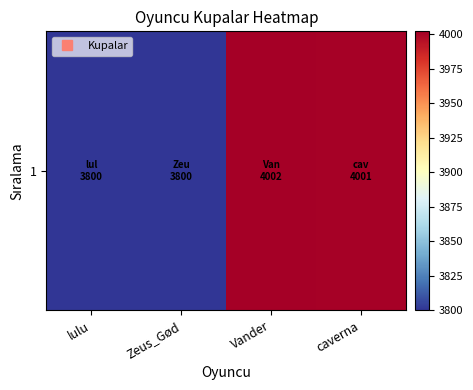

Which category has the lowest value across all series?

lulu